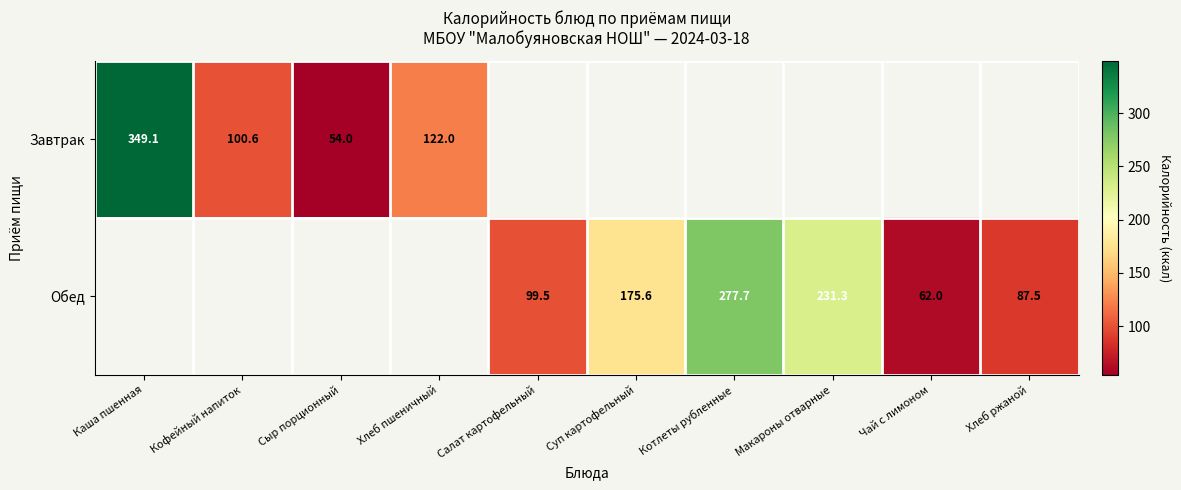

Which series has the widest spread of values?

Завтрак